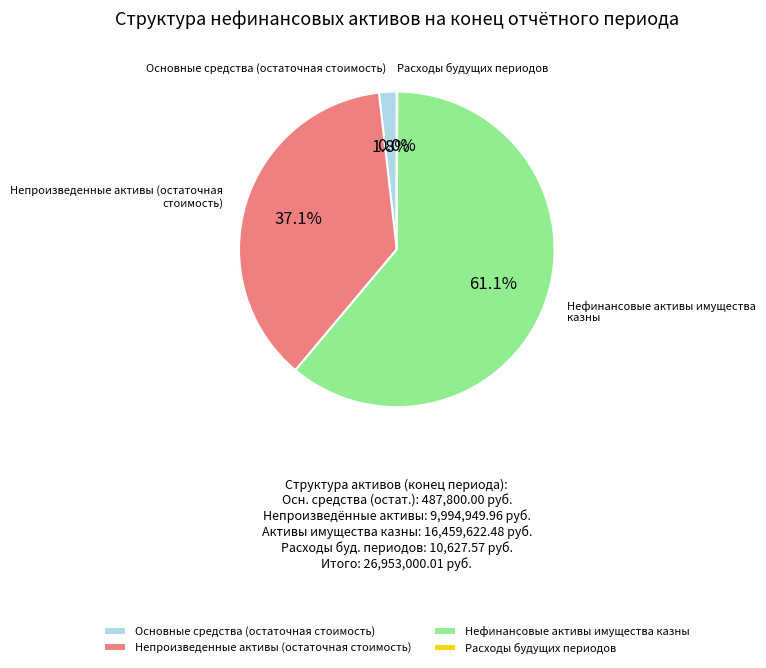

To the nearest percent, what is the average slice percentage?

25%